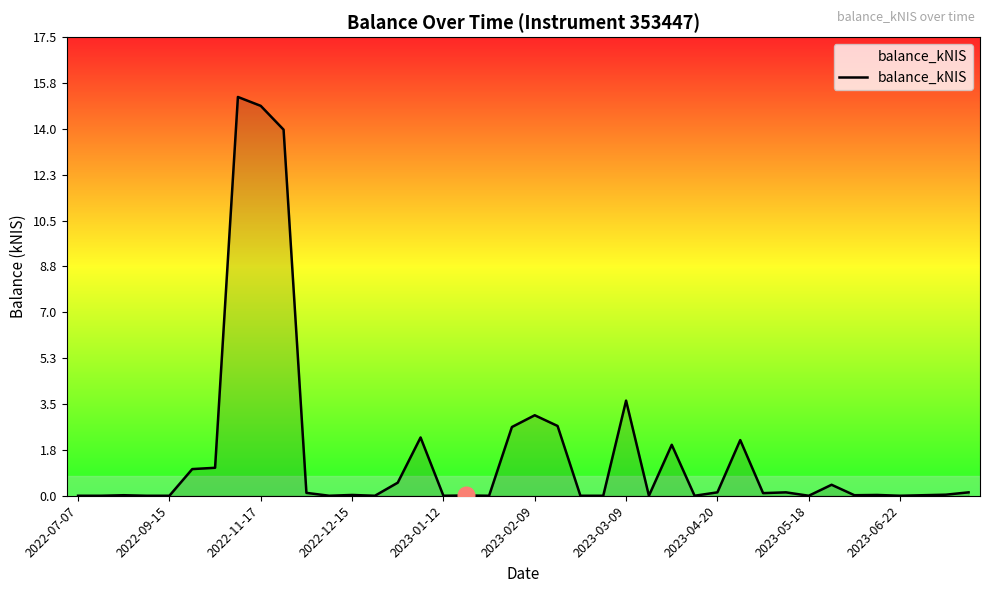

What is the maximum value shown in the chart?

15.3